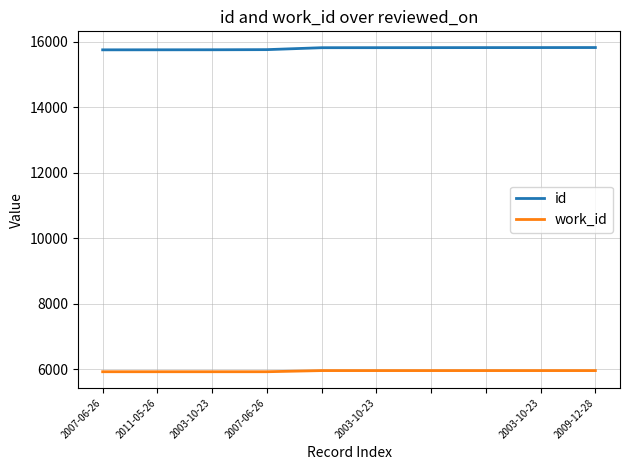

True or false: work_id and id cross at least once.

False